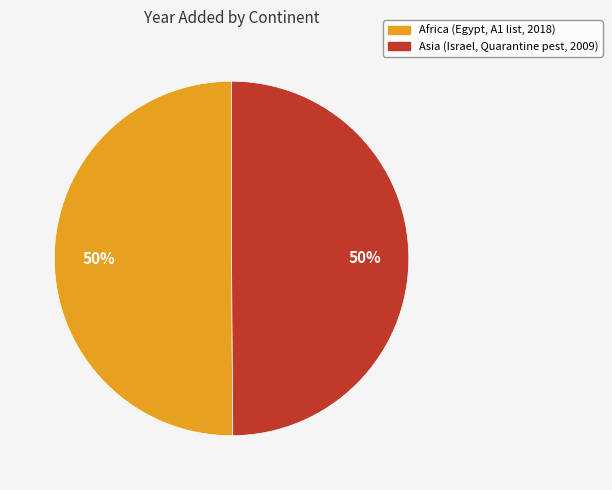

To the nearest percent, what portion does Asia (Israel, Quarantine pest, 2009) represent?

50%